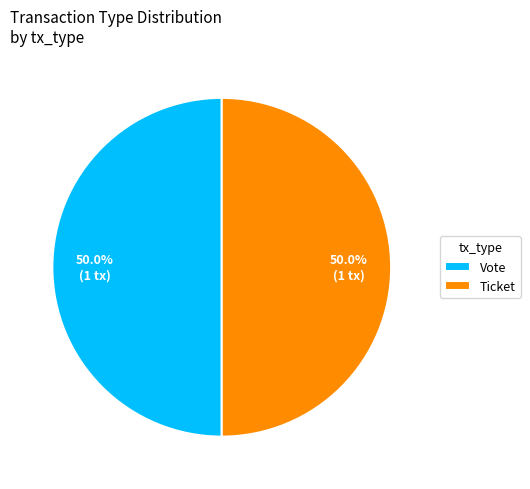

Approximately how many times larger is the value at Ticket compared to Vote?

1.0